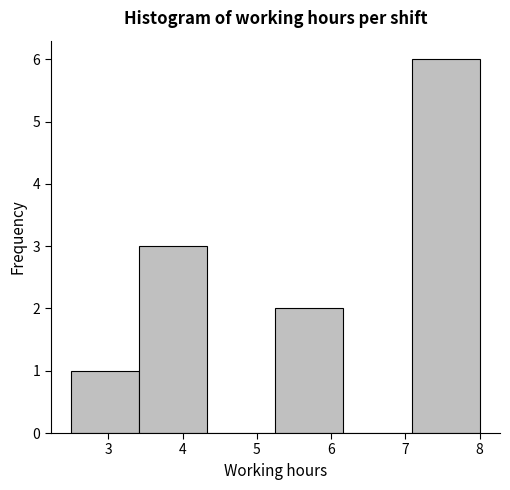

What is the height of the bar covering 3.4 to 4.3 on the x-axis? Neither the bar edges nor the heights are printed on the chart, so give them approximately, as read against the axes.

3